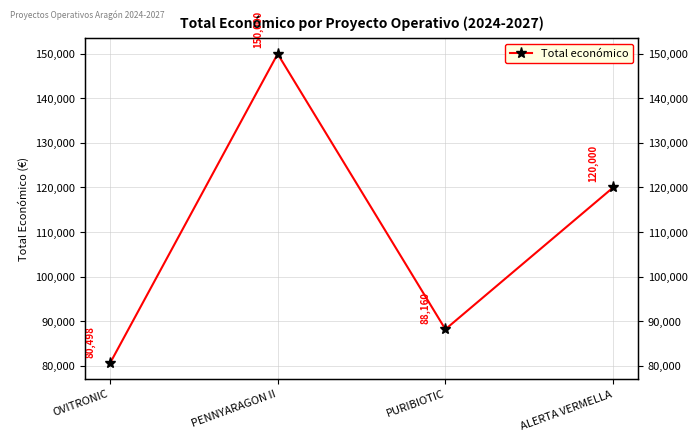

What is the smallest value displayed?

80498